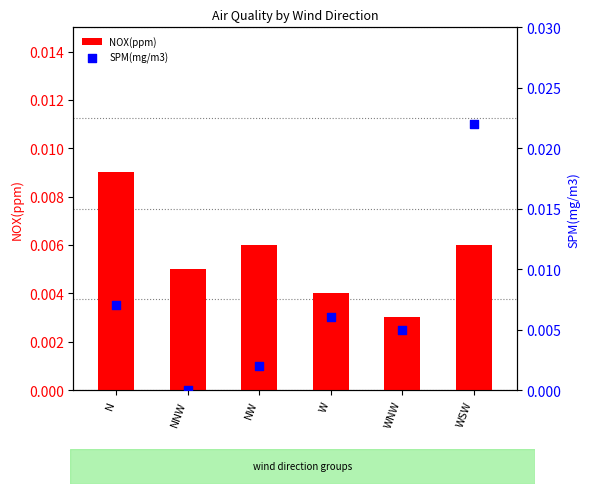

Which series contains the highest Y value?

SPM(mg/m3)